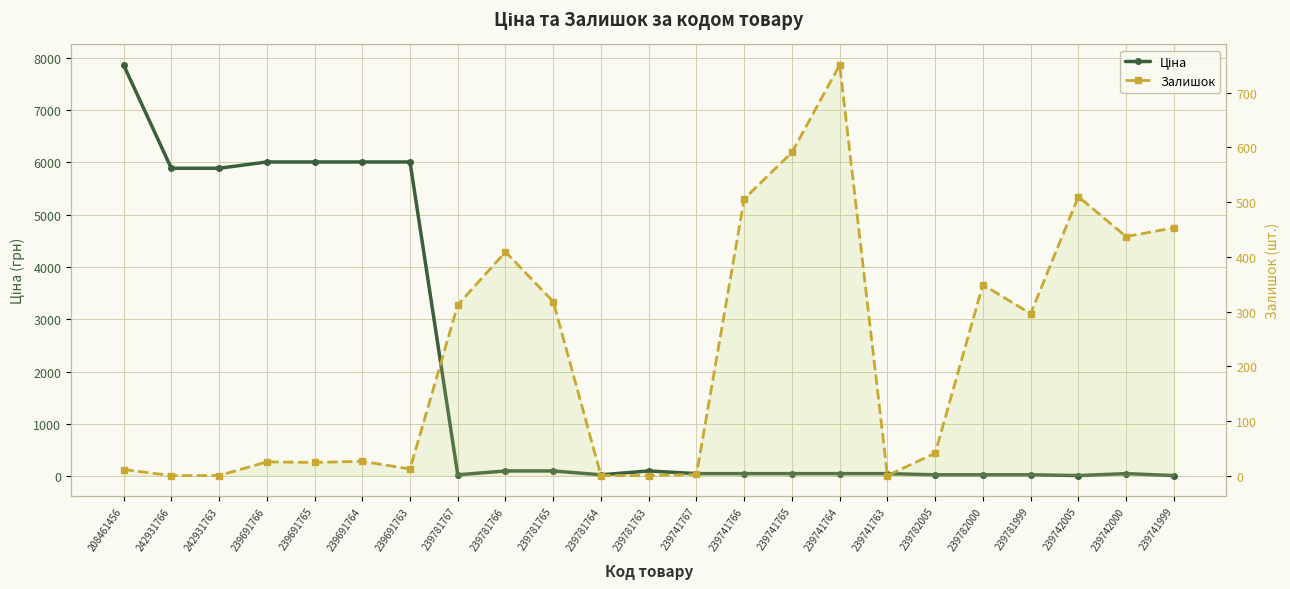

Which category has the highest value across all series?

208461456